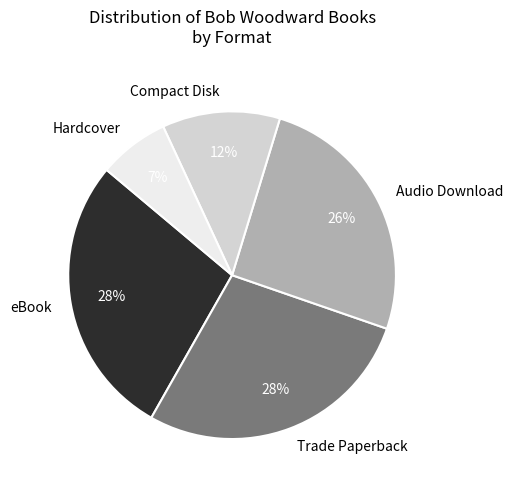

To the nearest percent, what is the average slice percentage?

20%